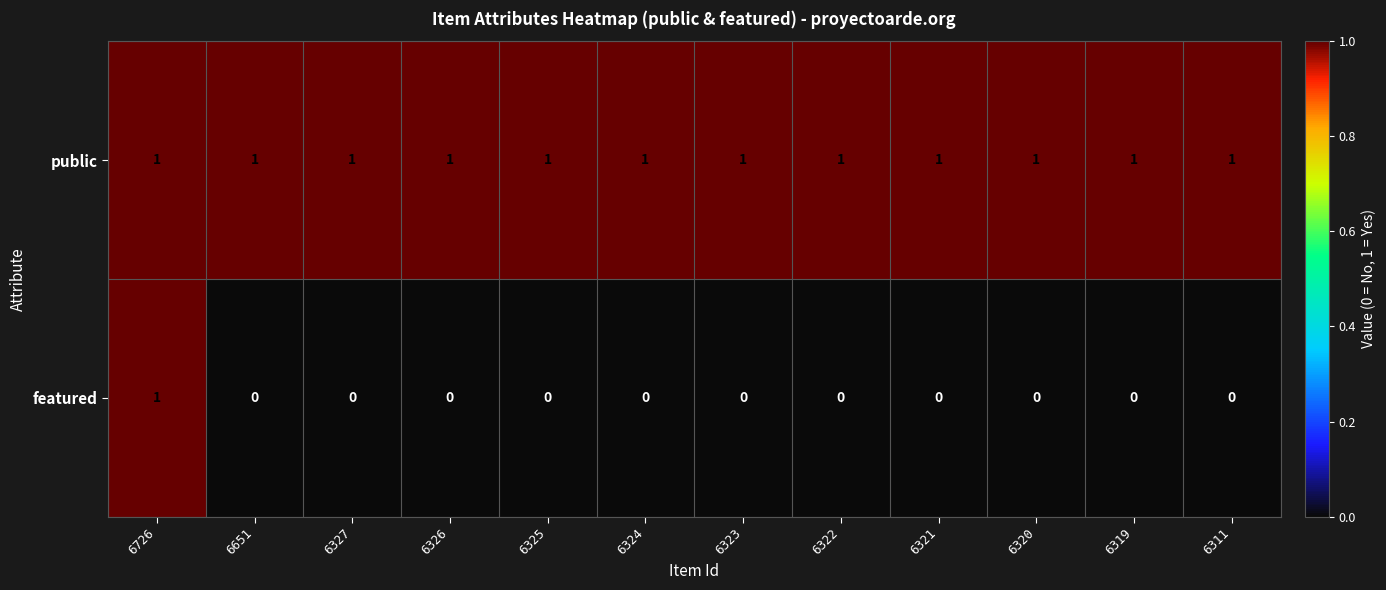

Rank the series by their average value, from highest to lowest.

public, featured